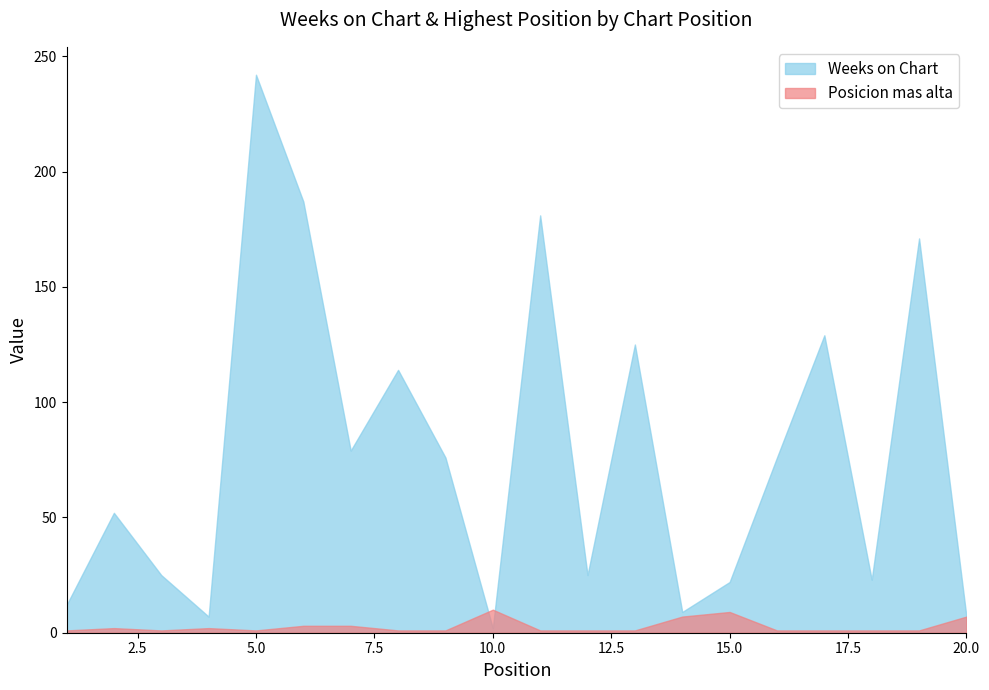

Reading left to right, extract all data points from this chart.

Weeks on Chart: 1=12	2=52	3=25	4=7	5=242	6=187	7=79	8=114	9=76	10=2	11=181	12=25	13=125	14=9	15=22	16=76	17=129	18=23	19=171	20=7
Posicion mas alta: 1=1	2=2	3=1	4=2	5=1	6=3	7=3	8=1	9=1	10=10	11=1	12=1	13=1	14=7	15=9	16=1	17=1	18=1	19=1	20=7